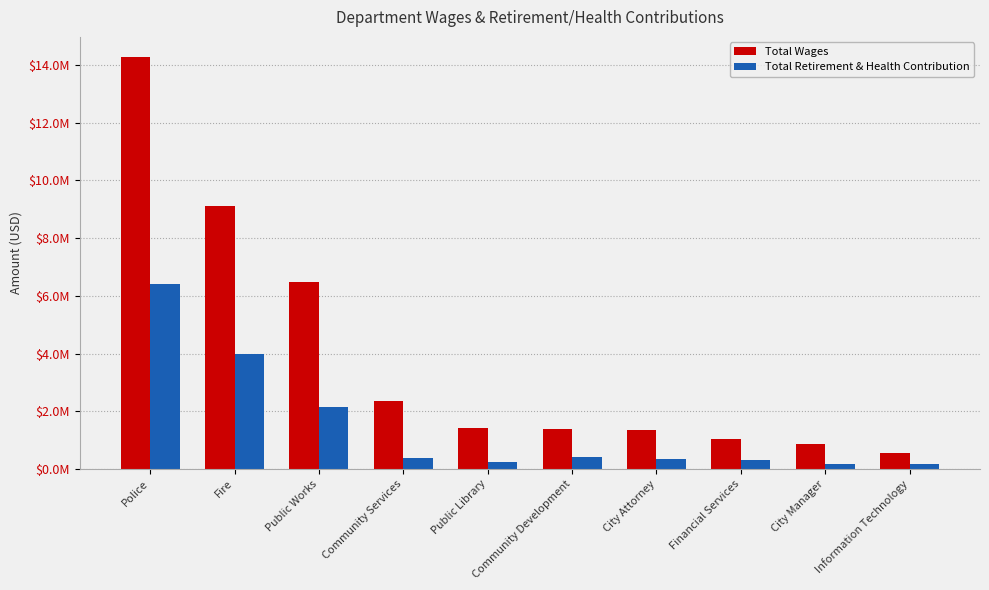

Which has a higher value, Financial Services or Public Works?

Public Works